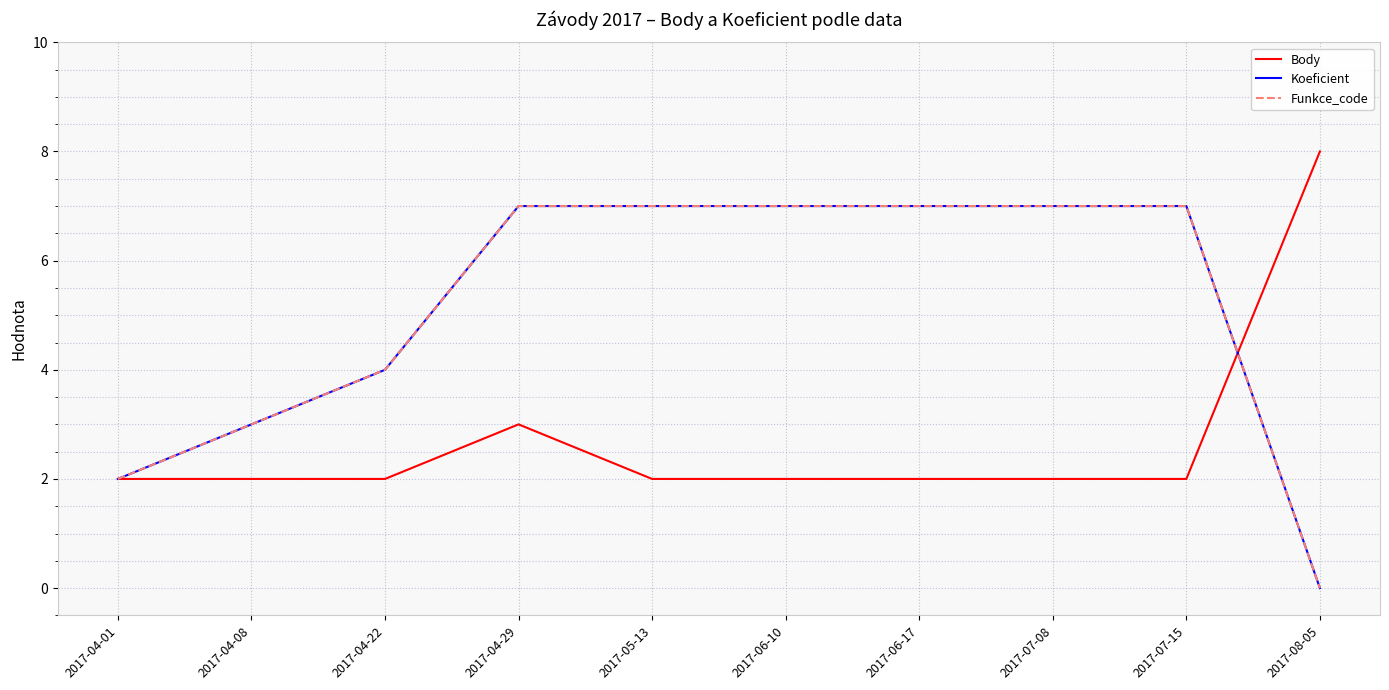

Does the chart have visible grid lines?

Yes